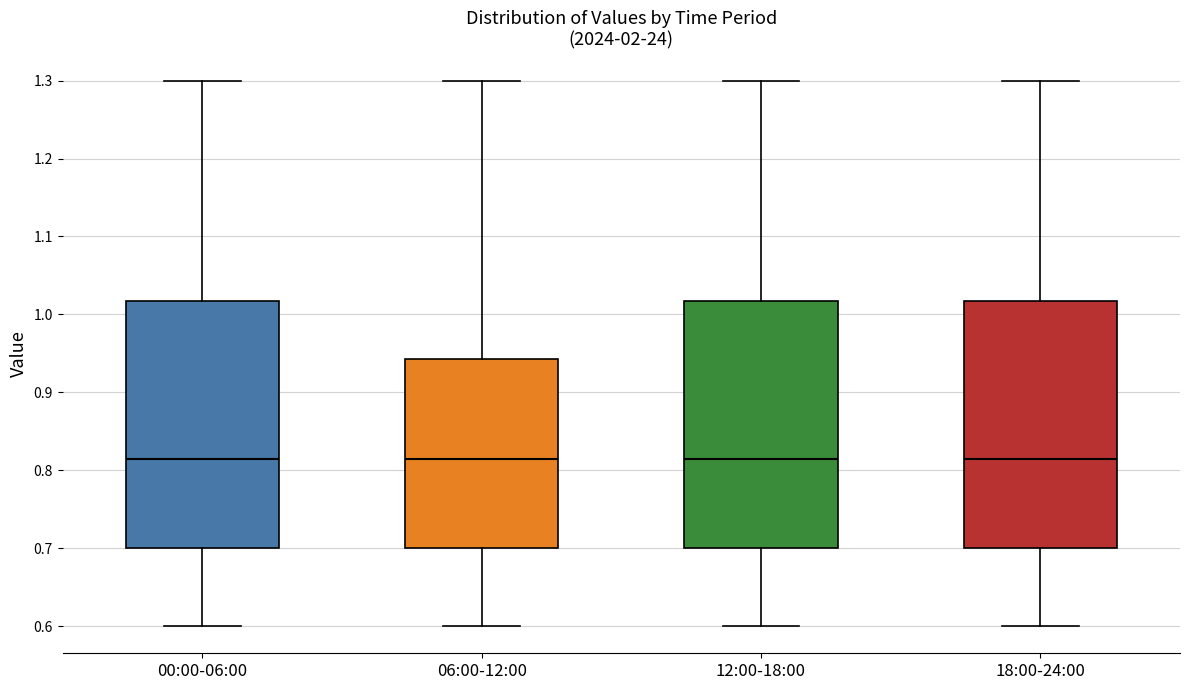

Reading left to right, read every box against the y-axis: the position of its median line, the range the box covers, and the ends of its whiskers. The values are not printed on the chart, so give them approximately, as read against the axis.

00:00-06:00: median 0.82, box 0.70 to 1.02, whiskers 0.60 to 1.30
06:00-12:00: median 0.82, box 0.70 to 0.94, whiskers 0.60 to 1.30
12:00-18:00: median 0.82, box 0.70 to 1.02, whiskers 0.60 to 1.30
18:00-24:00: median 0.82, box 0.70 to 1.02, whiskers 0.60 to 1.30